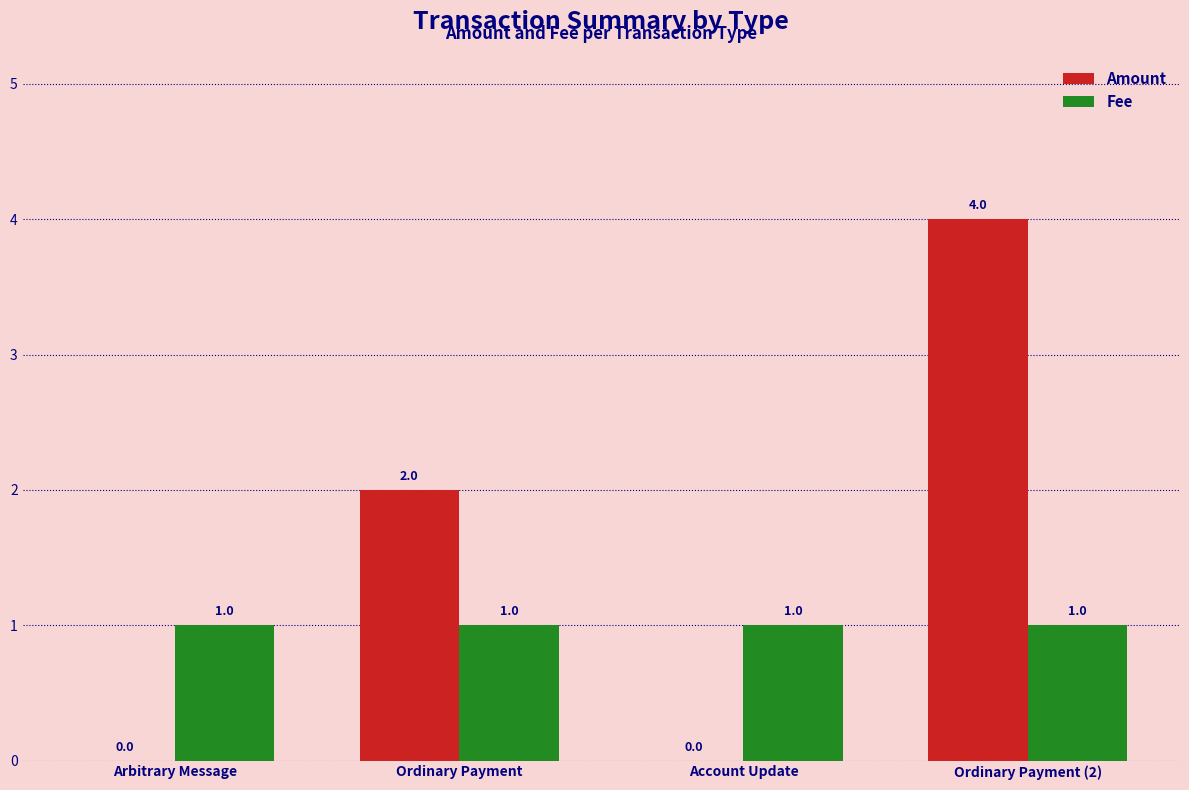

Between Ordinary Payment and Ordinary Payment (2), which series saw the biggest shift?

Amount